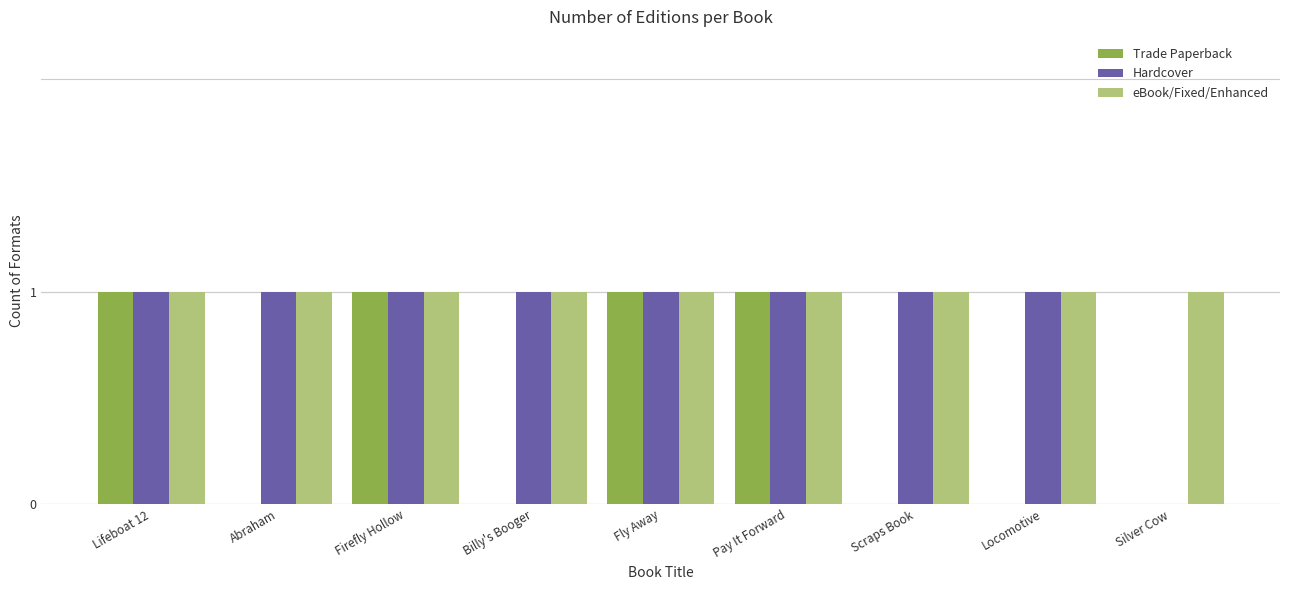

What is the spread (max minus min) of values at Silver Cow?

1